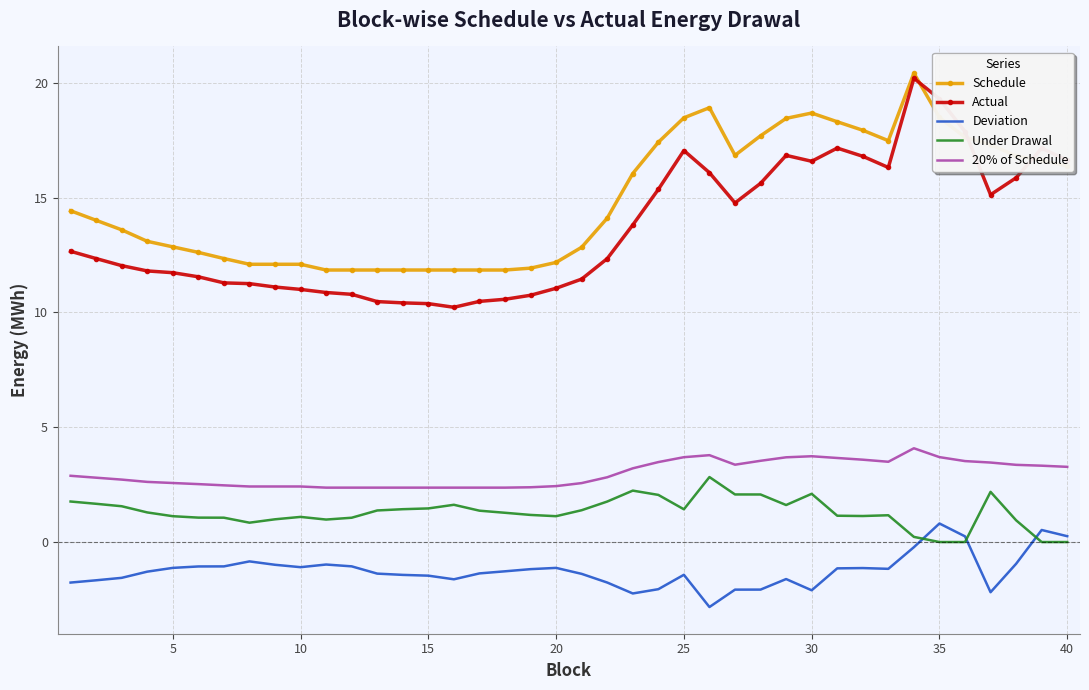

Which series has the largest total across all categories?

Schedule